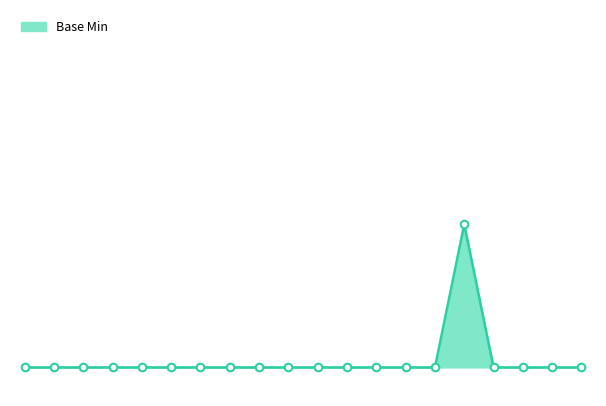

How many lines are shown in the chart?

1